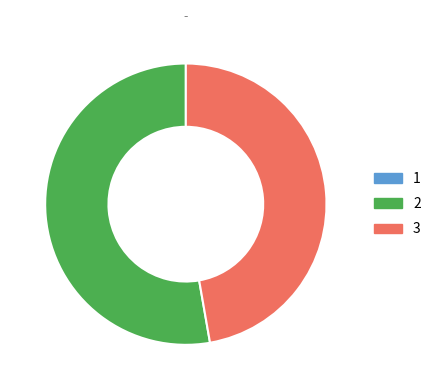

Is there a majority slice in this chart?

Yes